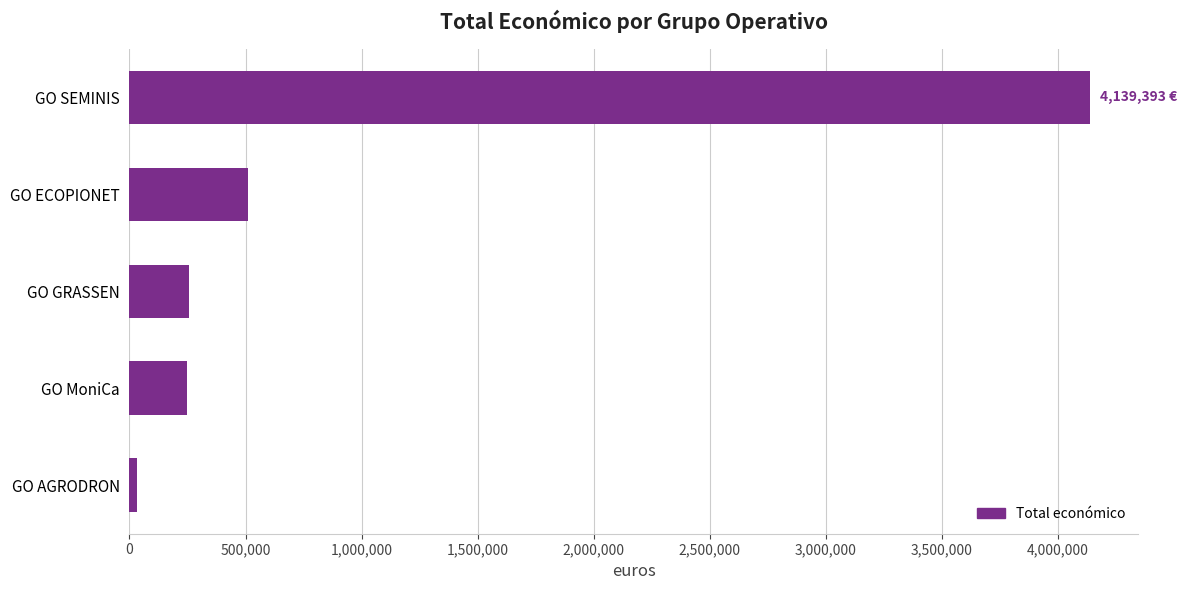

Approximately how many times larger is the value at GO MoniCa compared to GO ECOPIONET?

0.5